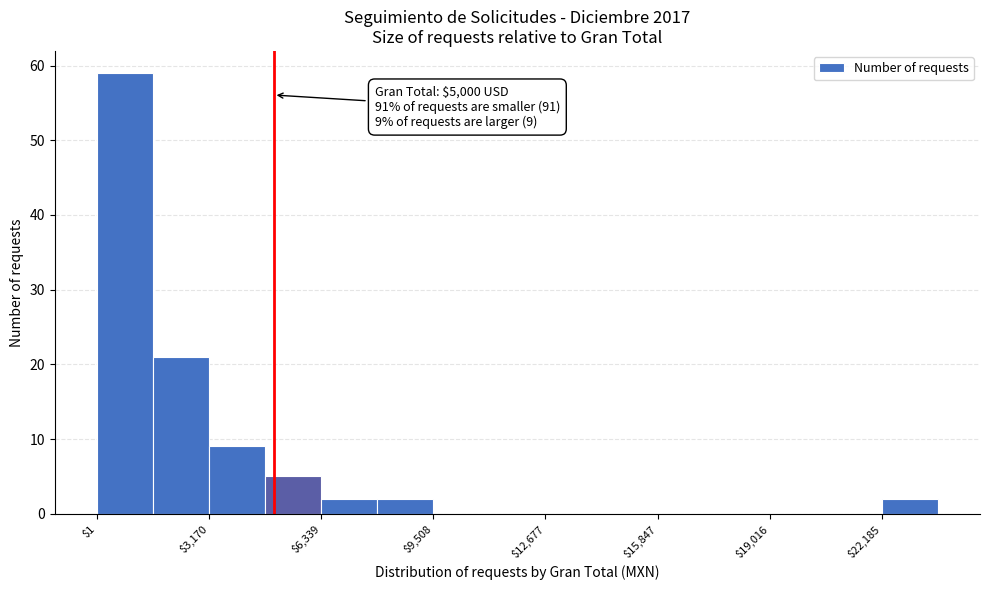

Around what value on the x-axis is the tallest bar? Give the approximate position of its centre, as read against the axis.

1000